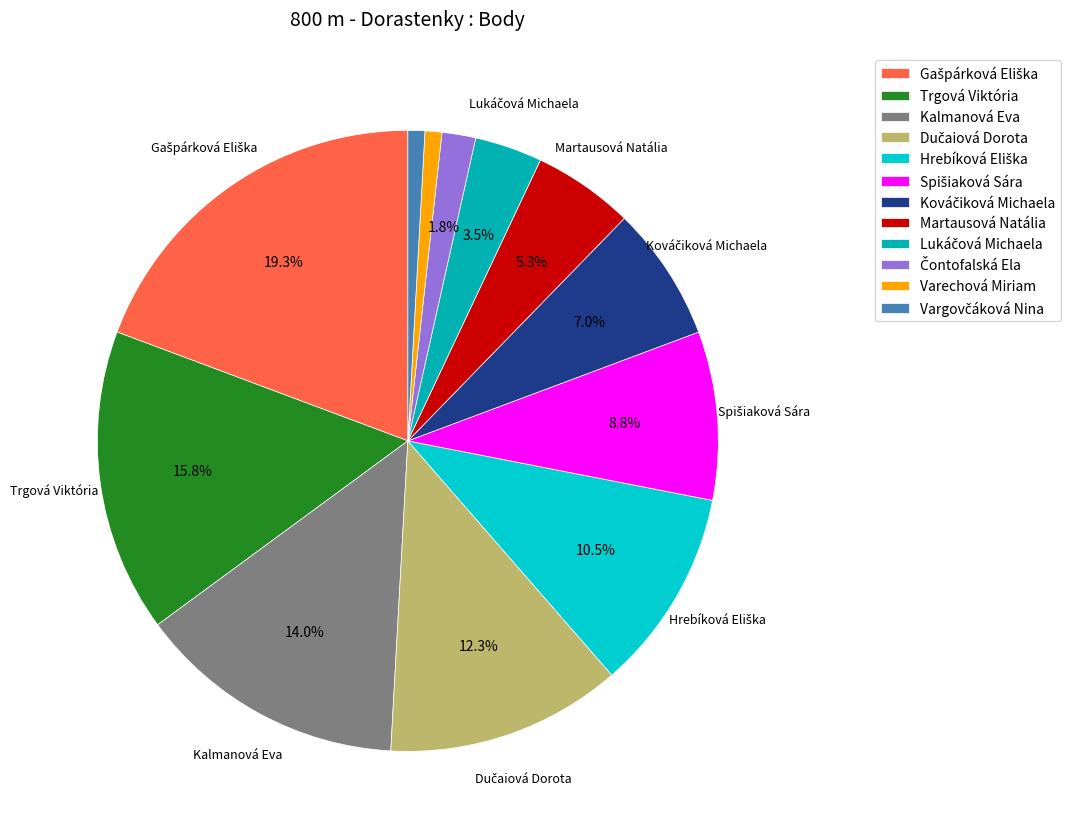

Combined, do Trgová Viktória and Kalmanová Eva account for over 50%?

No